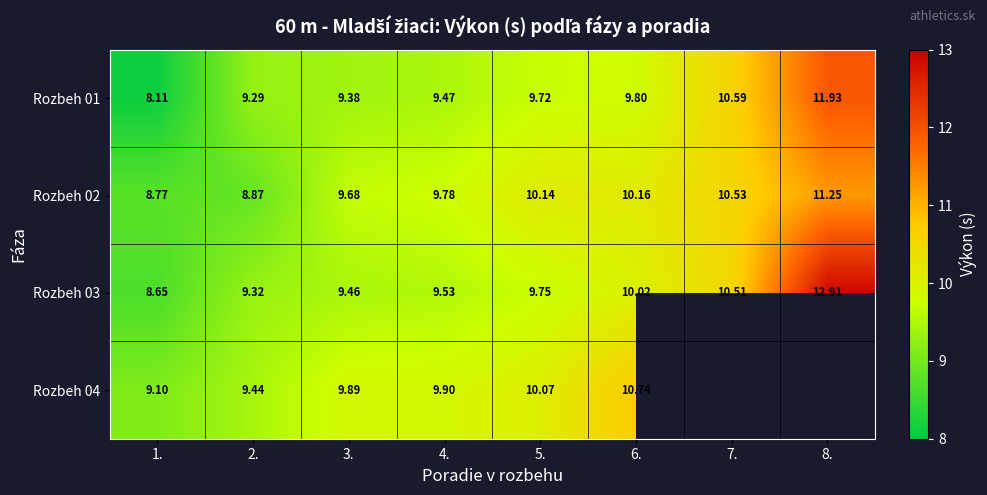

How many distinct data groups are displayed?

4